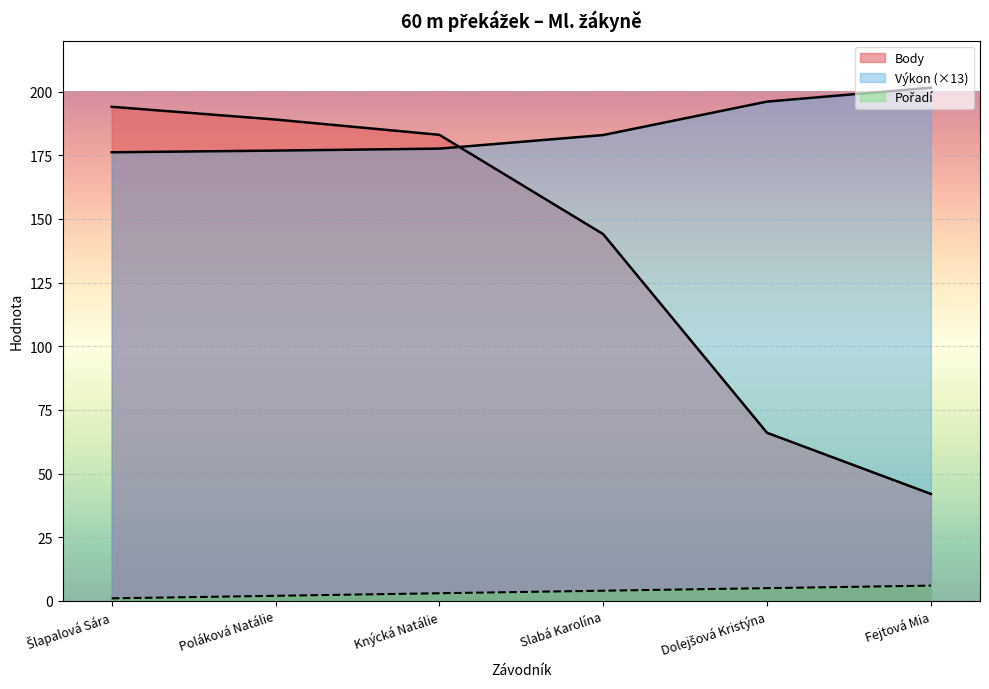

How many data points does each series have?

6